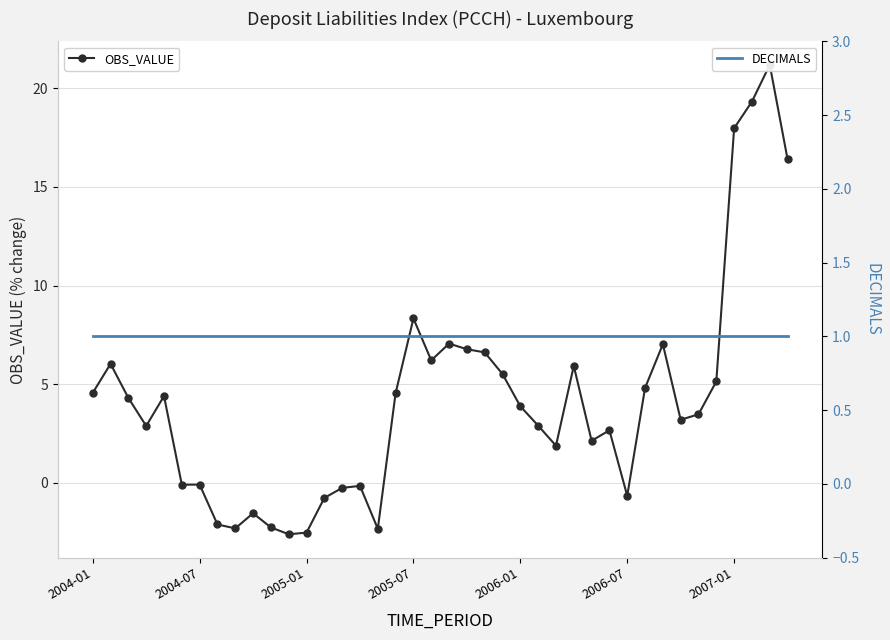

What is the spread (max minus min) of values at 7?

3.1